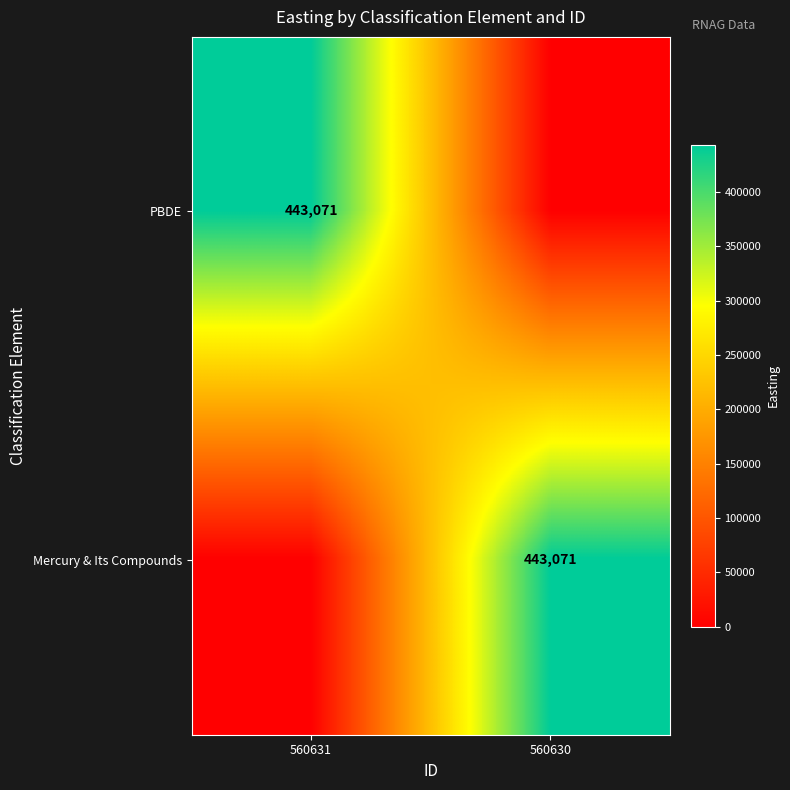

Between 560631 and 560630, which is larger?

560631